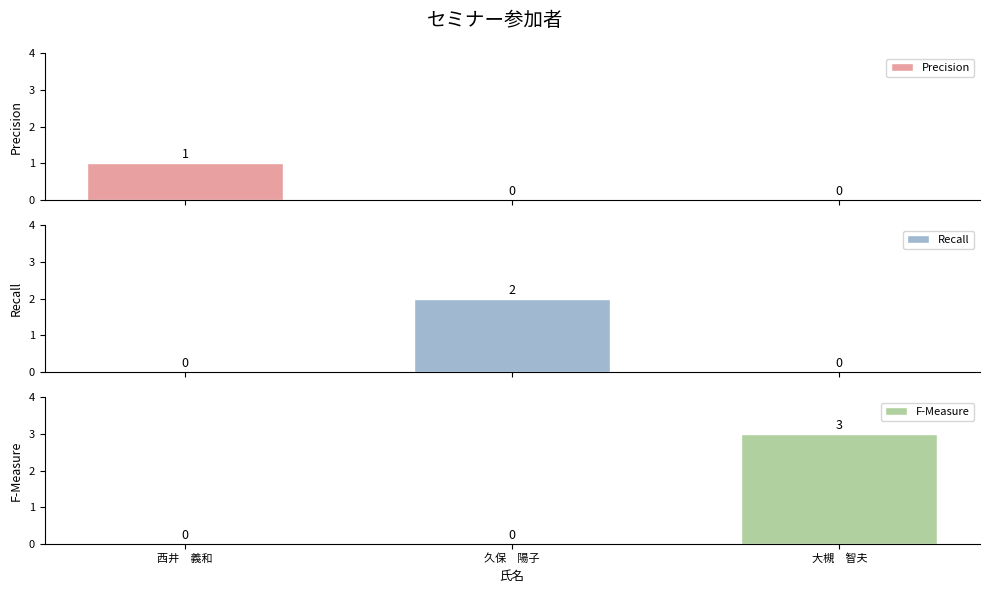

Between 西井　義和 and 久保　陽子, which series saw the biggest shift?

Recall